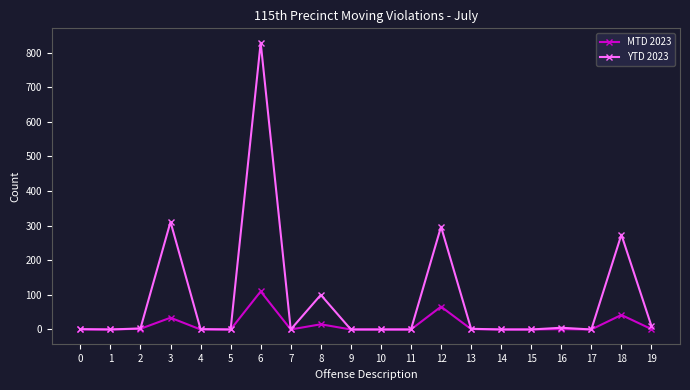

Which series has the widest spread of values?

YTD 2023